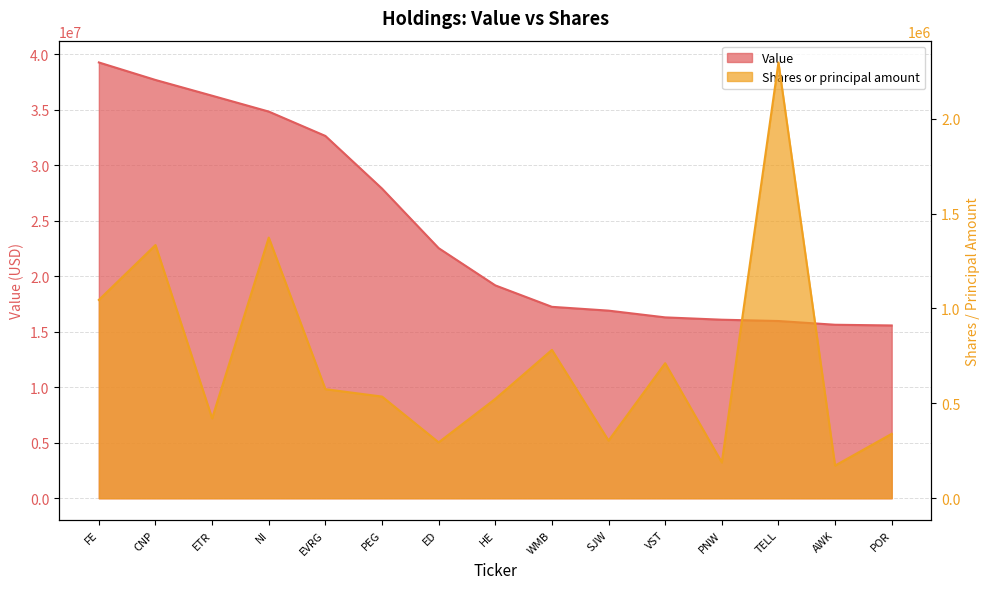

Count the number of data series in this chart.

2